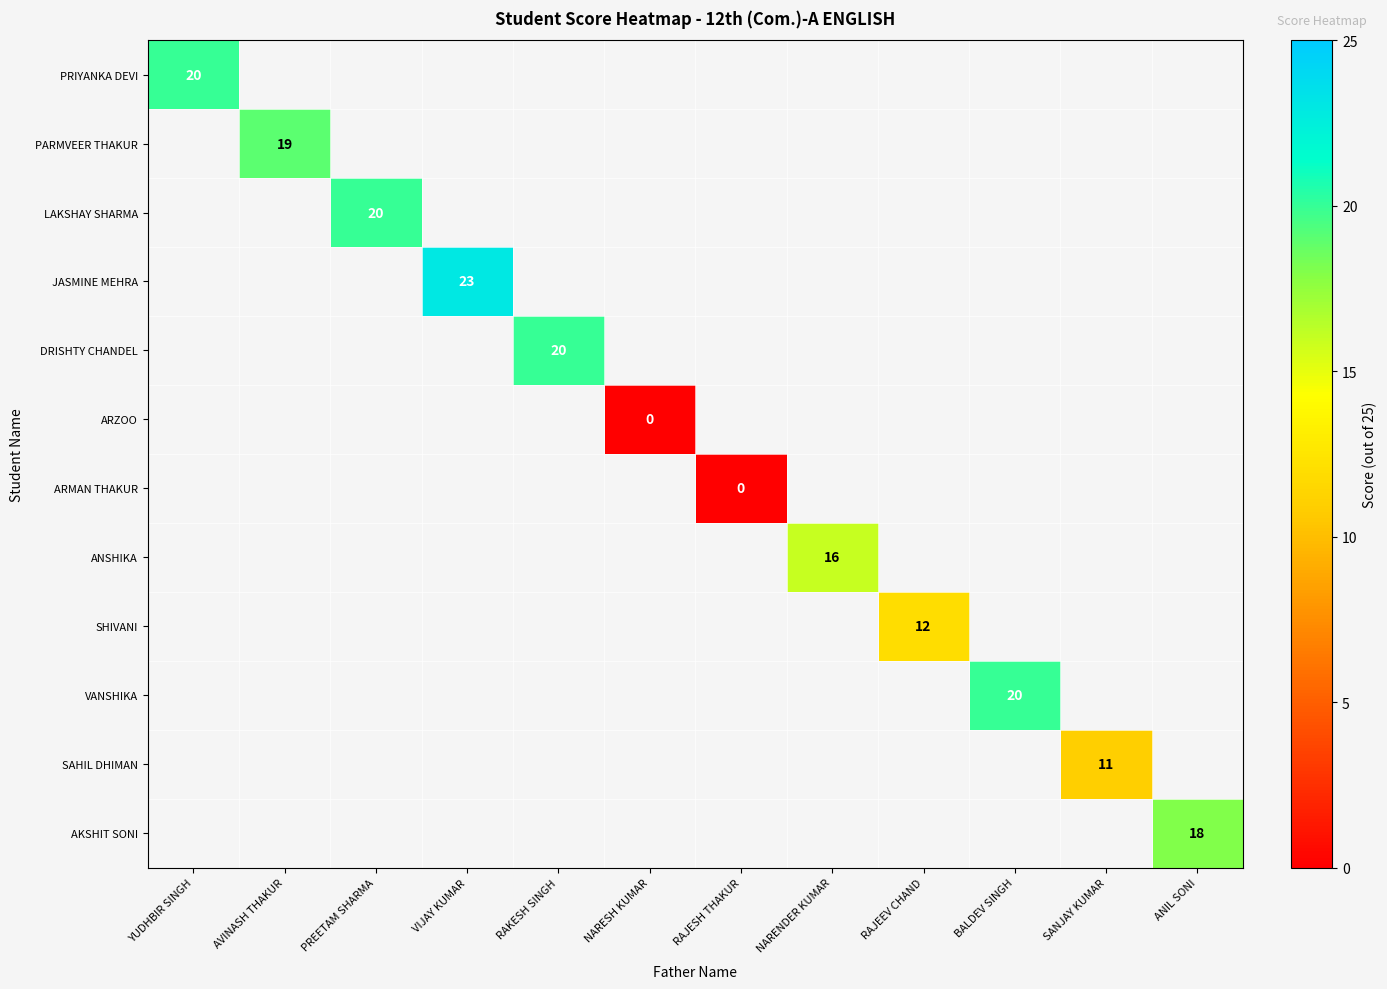

At NARENDER KUMAR, list the series in order from largest to smallest.

PRIYANKA DEVI, PARMVEER THAKUR, LAKSHAY SHARMA, JASMINE MEHRA, DRISHTY CHANDEL, ARZOO, ARMAN THAKUR, ANSHIKA, SHIVANI, VANSHIKA, SAHIL DHIMAN, AKSHIT SONI